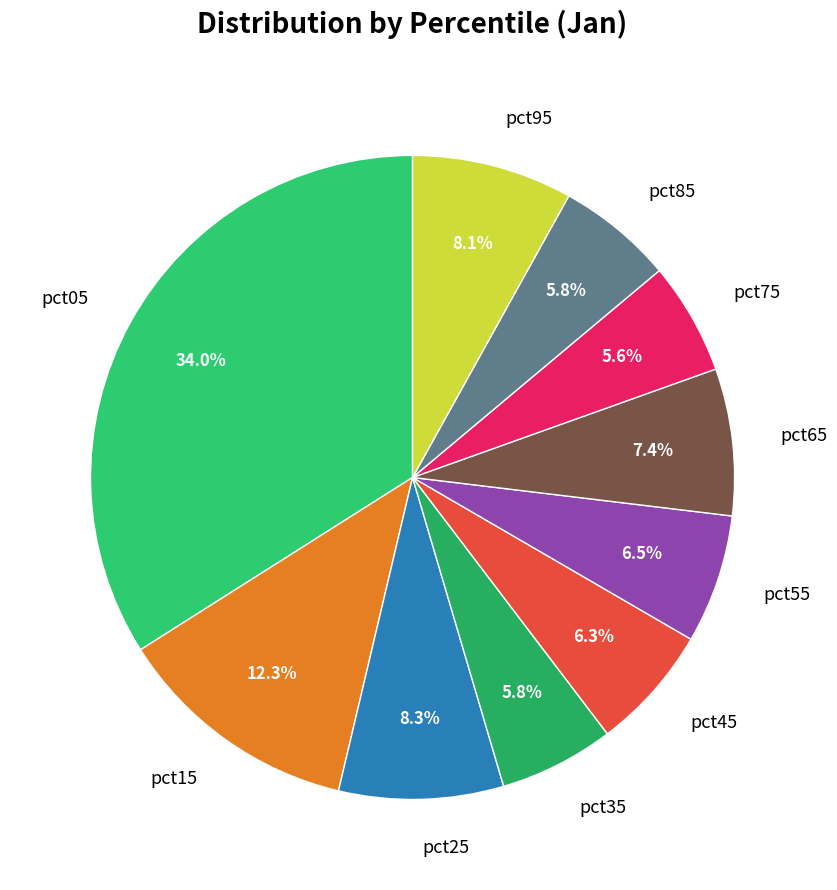

How many slices are in this pie chart?

10